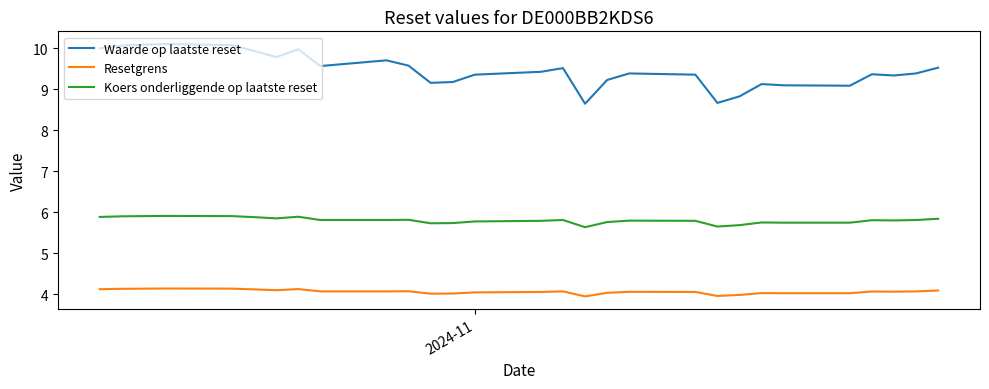

What are all the series names shown in the legend?

Waarde op laatste reset, Resetgrens, Koers onderliggende op laatste reset